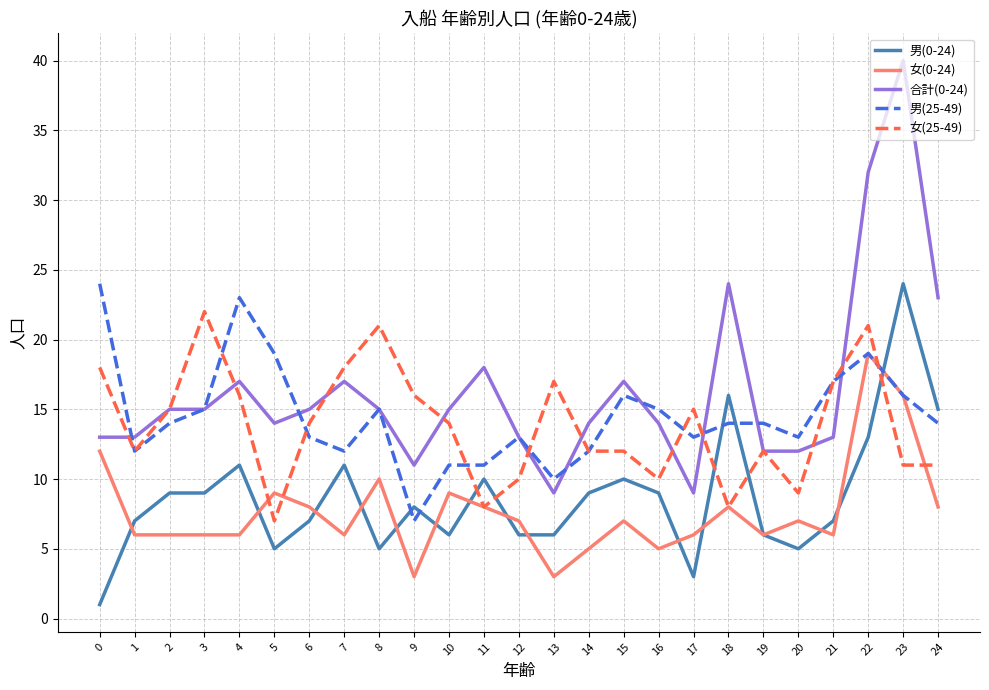

What are all the series names shown in the legend?

男(0-24), 女(0-24), 合計(0-24), 男(25-49), 女(25-49)